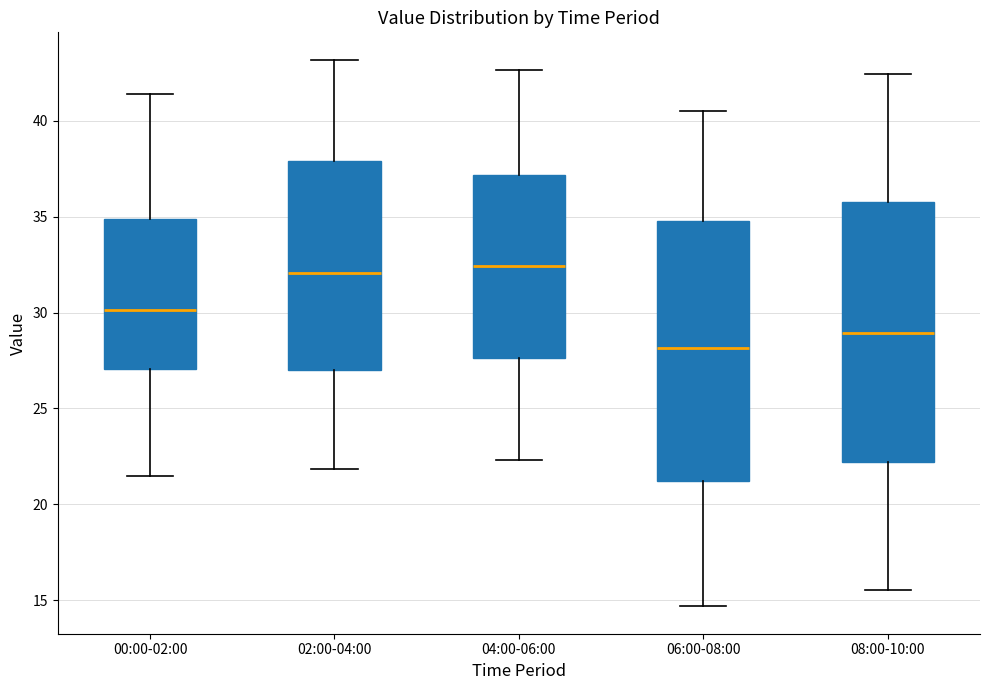

Reading left to right, read every box against the y-axis: the position of its median line, the range the box covers, and the ends of its whiskers. The values are not printed on the chart, so give them approximately, as read against the axis.

00:00-02:00: median 30.0, box 27.0 to 35.0, whiskers 21.5 to 41.5
02:00-04:00: median 32.0, box 27.0 to 38.0, whiskers 22.0 to 43.0
04:00-06:00: median 32.5, box 27.5 to 37.0, whiskers 22.5 to 42.5
06:00-08:00: median 28.0, box 21.0 to 35.0, whiskers 14.5 to 40.5
08:00-10:00: median 29.0, box 22.0 to 36.0, whiskers 15.5 to 42.5